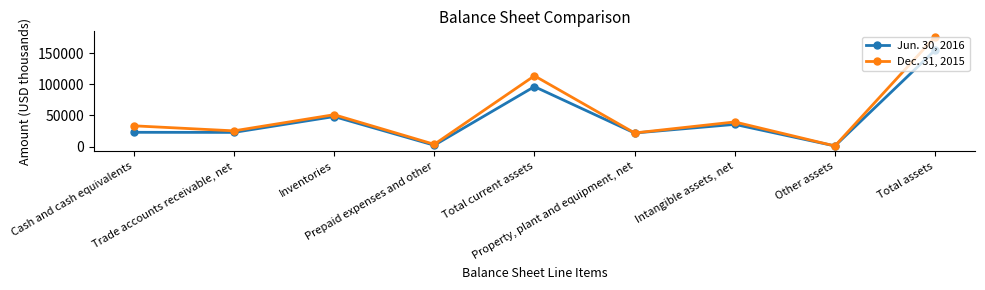

Which series has the largest range (max minus min)?

Dec. 31, 2015